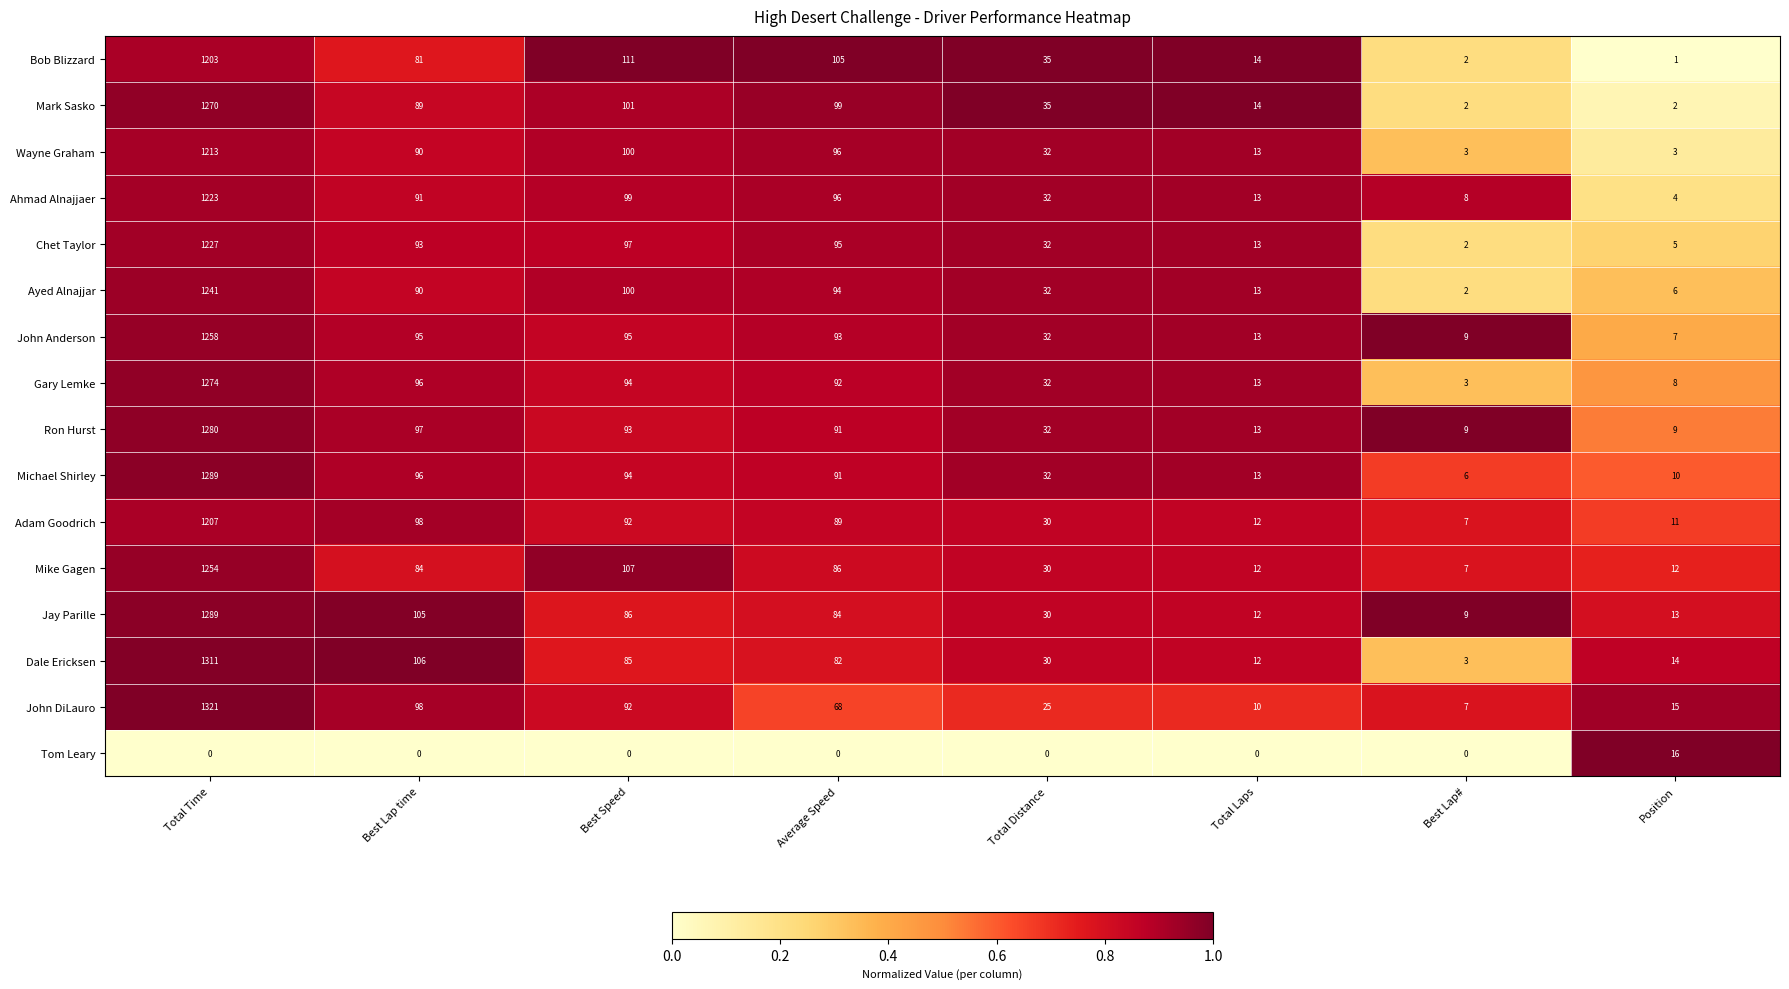

At which label is Bob Blizzard closest to 602?

Best Speed